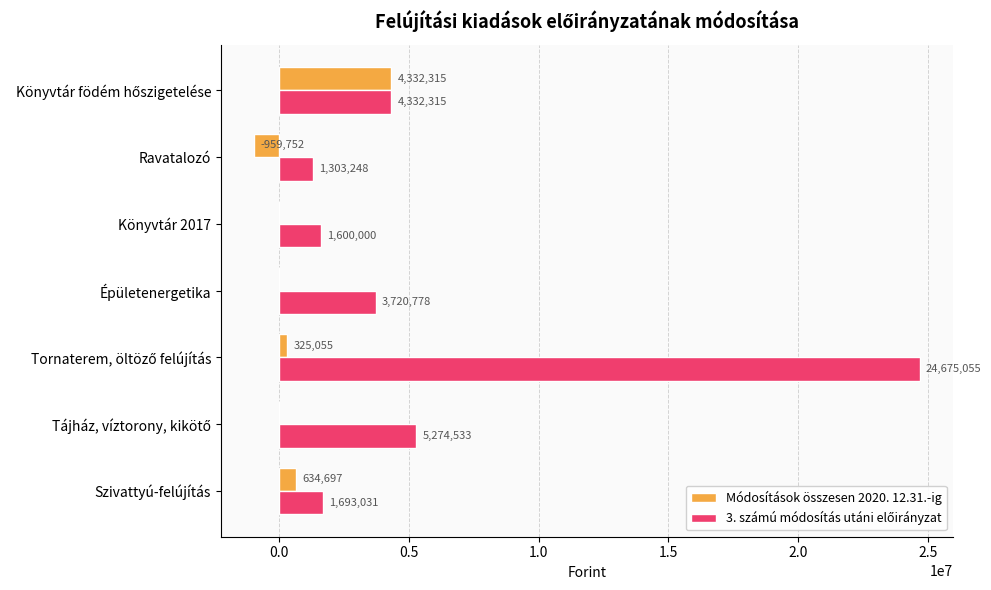

At which label is Módosítások összesen 2020. 12.31.-ig closest to 1686281?

Szivattyú-felújítás